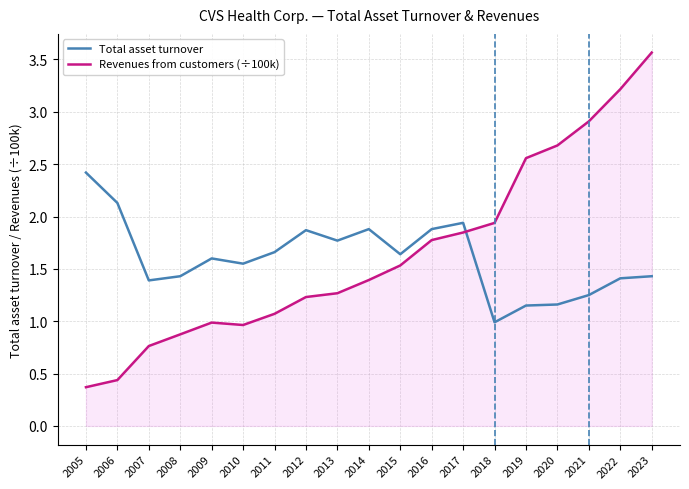

What is the sum of the Revenues from customers (÷100k) values at 2007 and 2023?

4.3